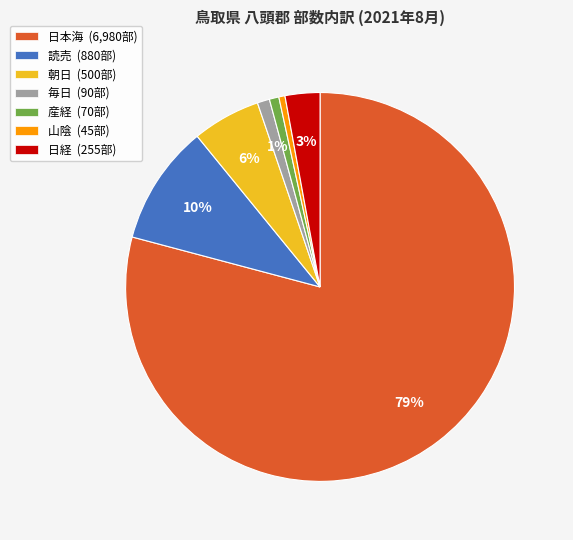

How many segments does this pie chart have?

7